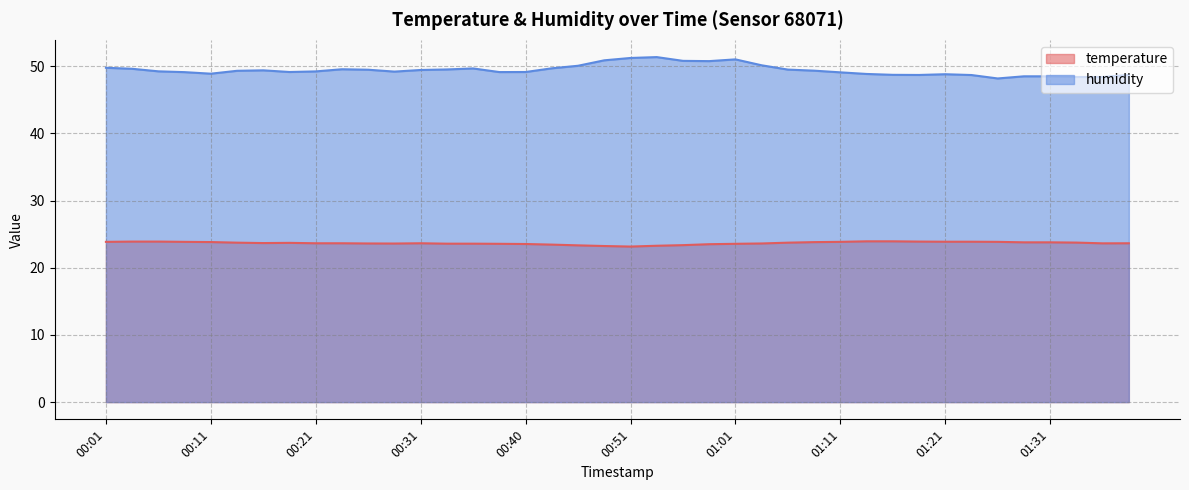

At how many categories does at least one series exceed 47?

40